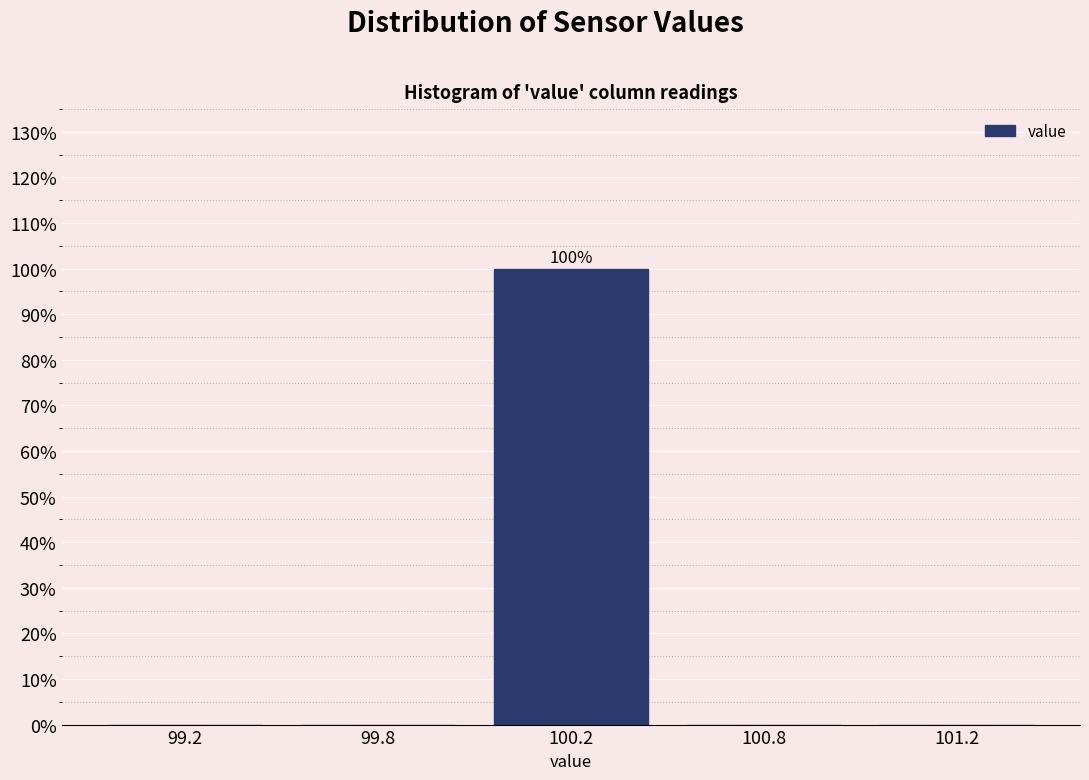

Reading left to right, transcribe all the data shown in this chart.

99.2=0	99.8=0	100.2=100	100.8=0	101.2=0